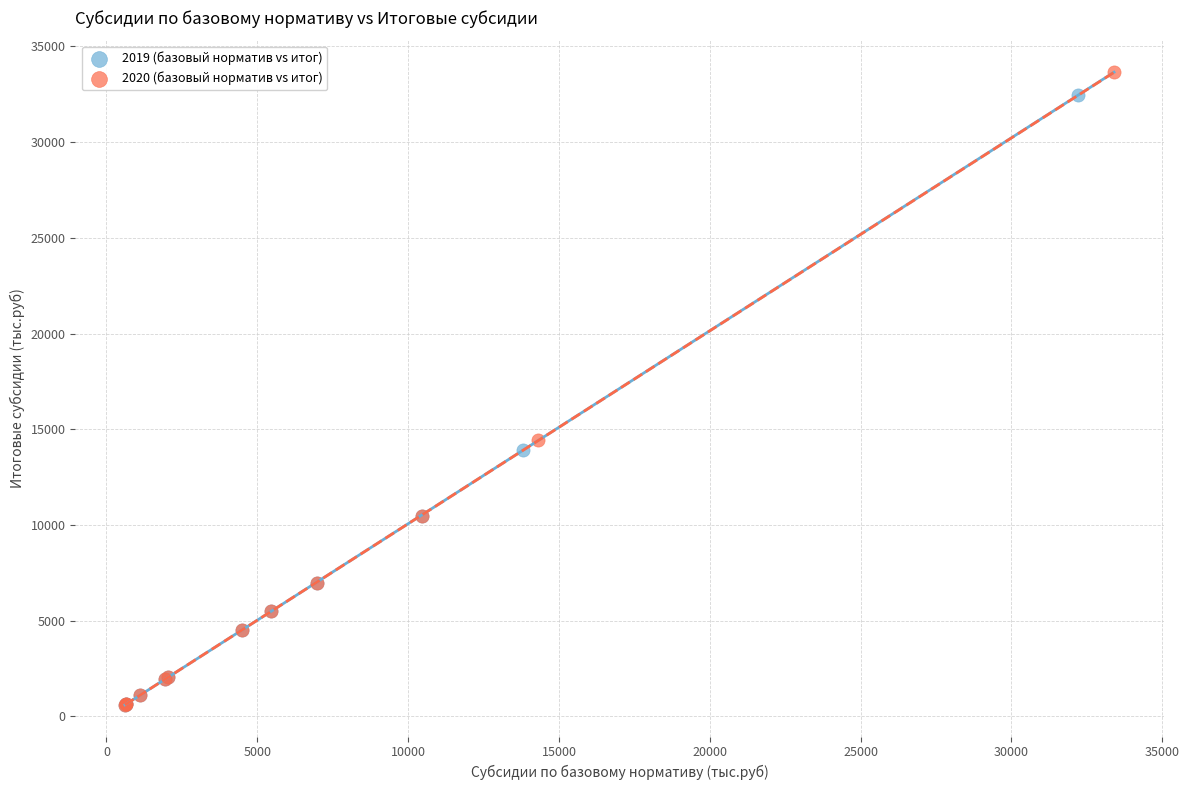

Which series has the widest spread of Y values?

2020 (базовый норматив vs итог)